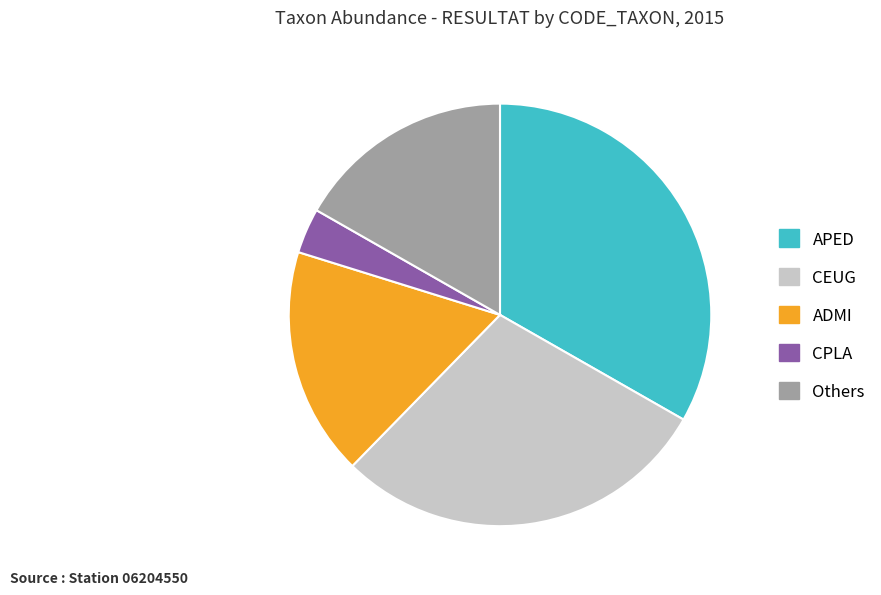

Does ADMI account for over 50% of the chart?

No